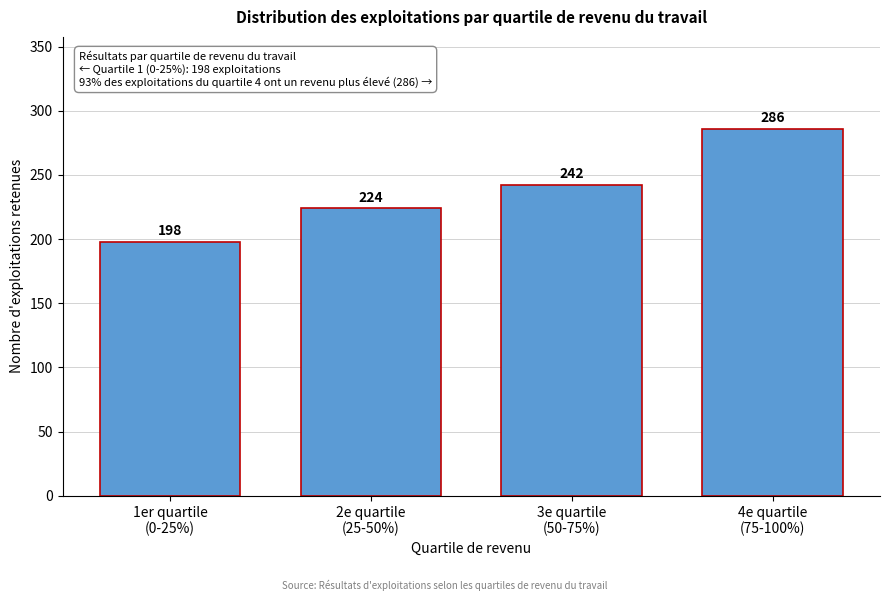

Reading right to left, extract all data points from this chart.

286	242	224	198